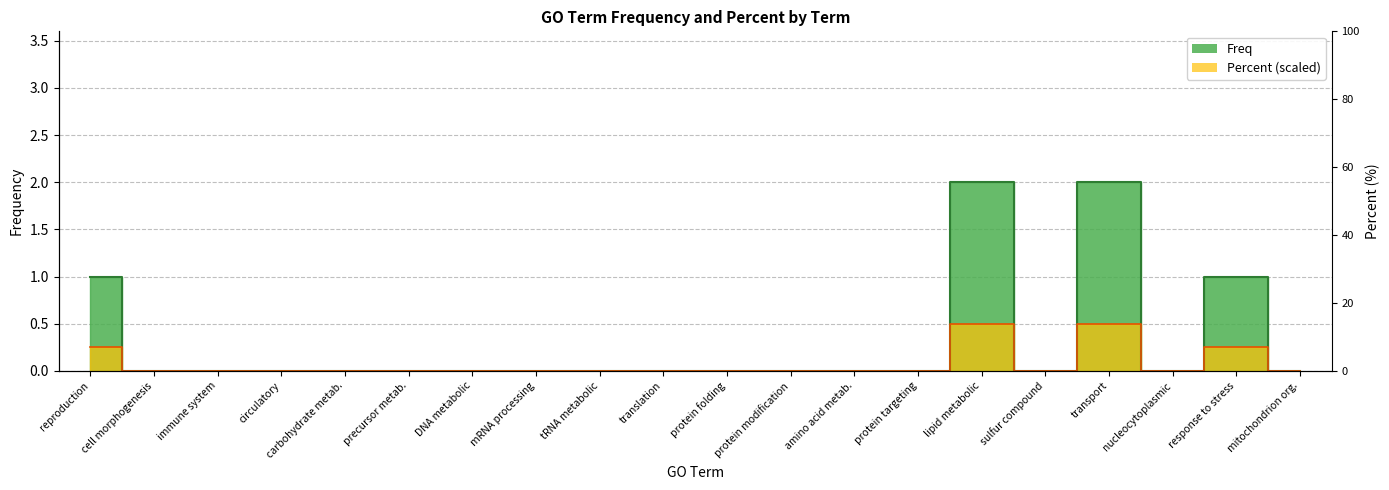

How many values in Freq are above zero?

4